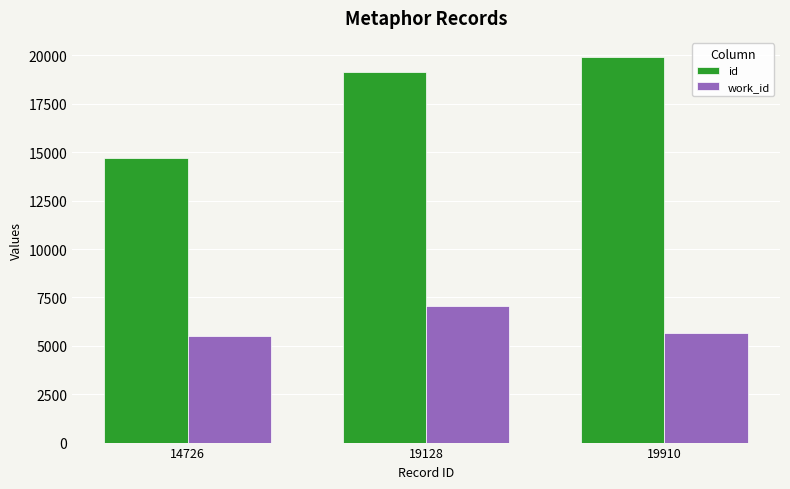

What are all the series names shown in the legend?

id, work_id